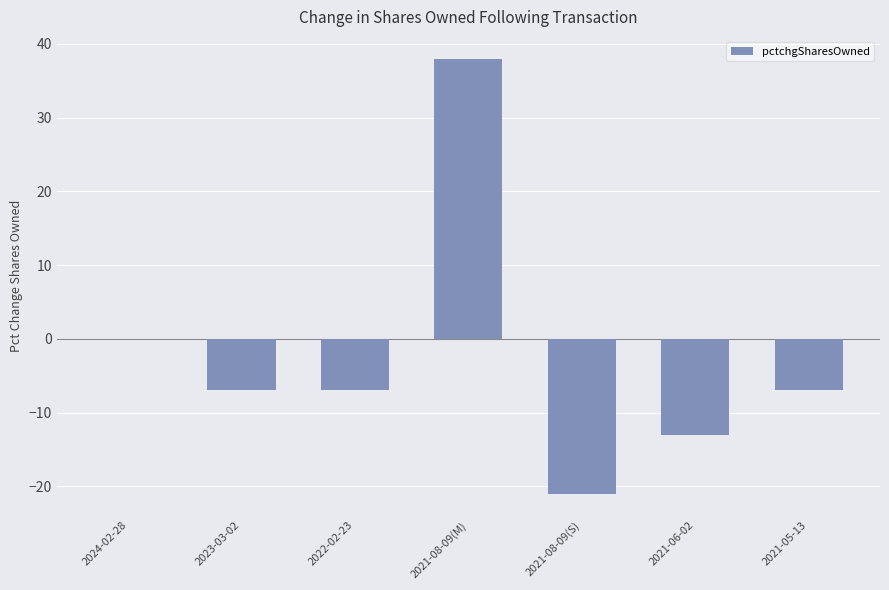

What is the difference between the values at 2021-08-09(M) and 2021-05-13?

45